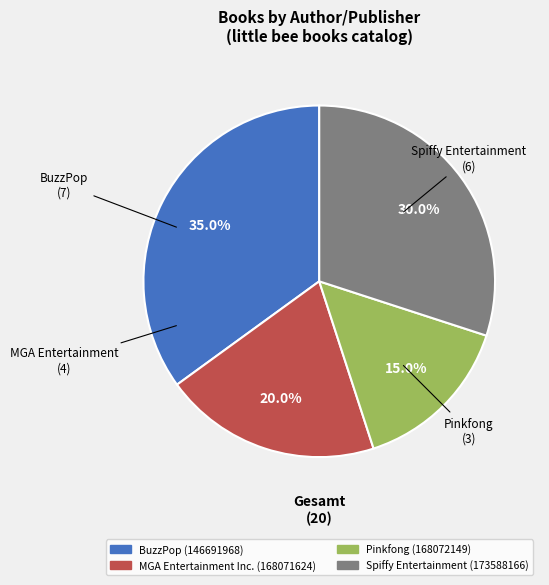

How many slices are in this pie chart?

4